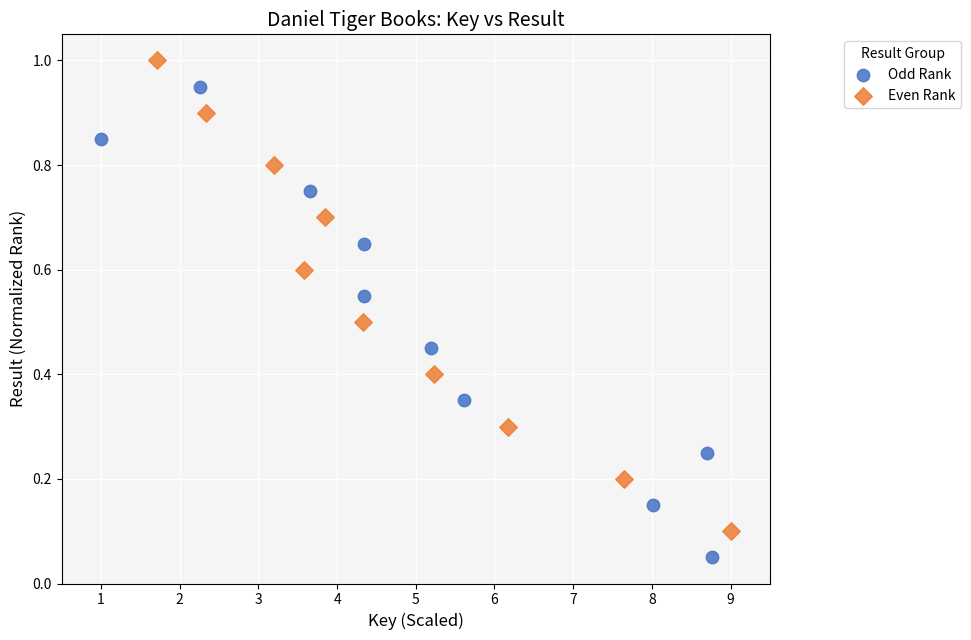

Which series contains the highest Y value?

Even Rank